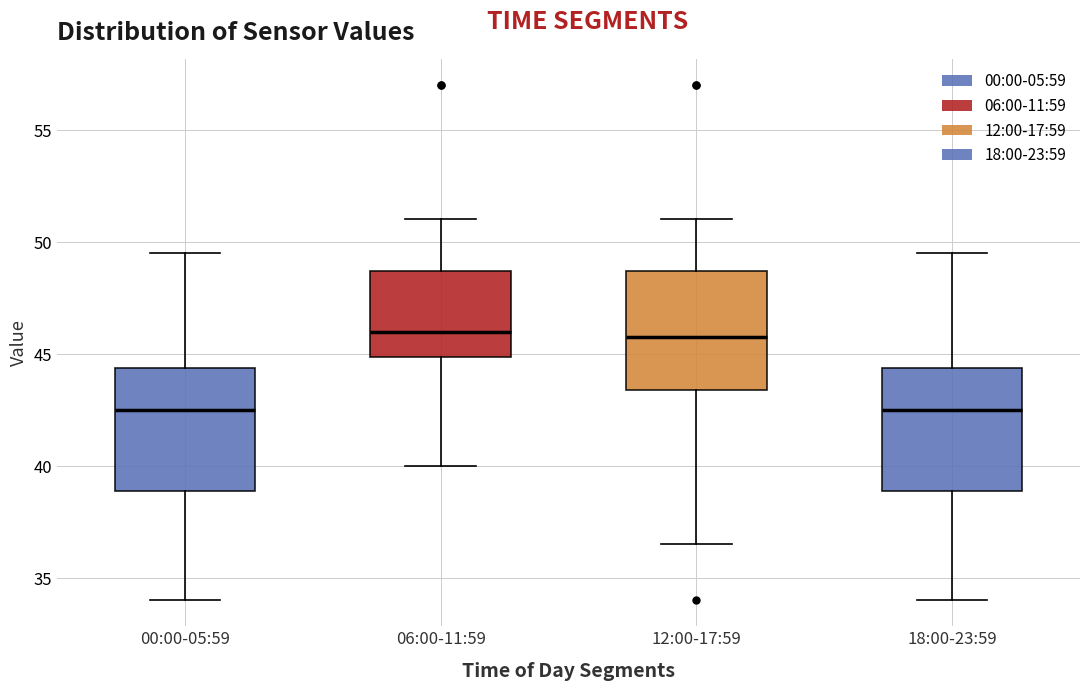

Reading left to right, read every box against the y-axis: the position of its median line, the range the box covers, and the ends of its whiskers. The values are not printed on the chart, so give them approximately, as read against the axis.

00:00-05:59: median 42.5, box 39.0 to 44.5, whiskers 34.0 to 49.5
06:00-11:59: median 46.0, box 45.0 to 48.5, whiskers 40.0 to 51.0
12:00-17:59: median 46.0, box 43.5 to 48.5, whiskers 36.5 to 51.0
18:00-23:59: median 42.5, box 39.0 to 44.5, whiskers 34.0 to 49.5